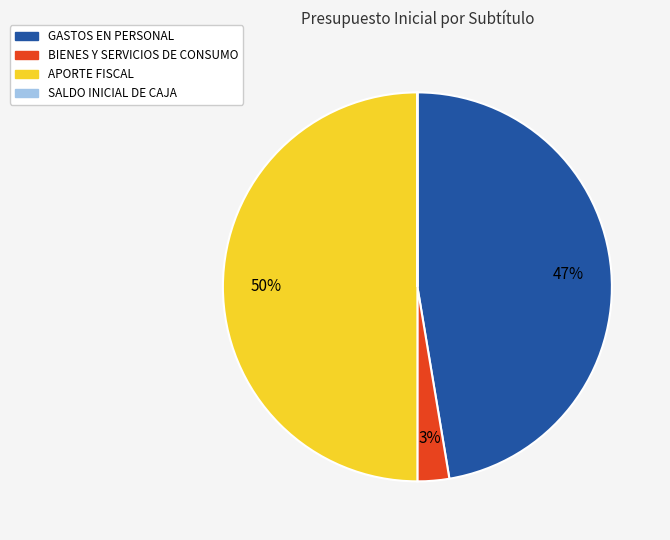

Is GASTOS EN PERSONAL the majority of the pie?

No